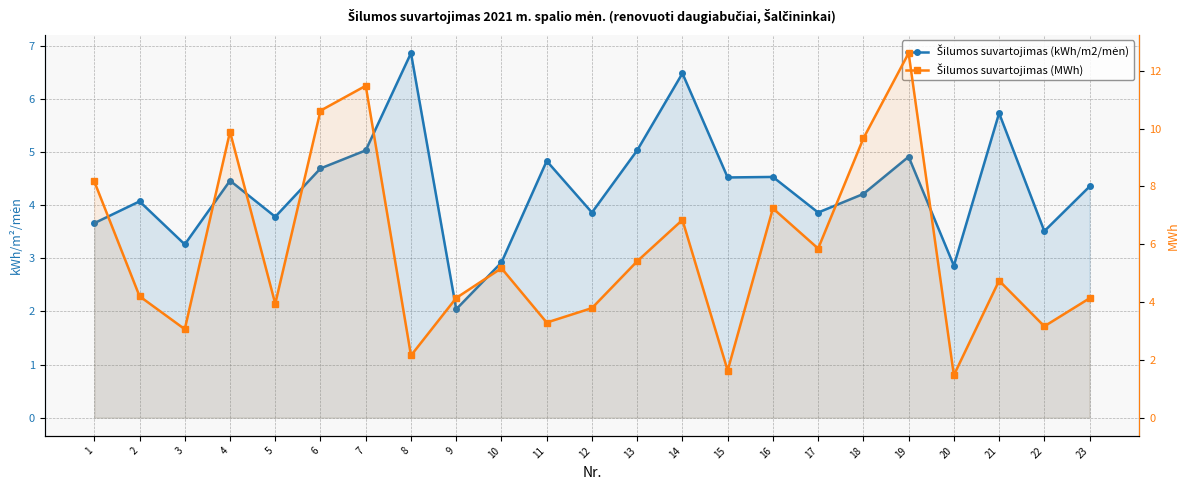

What is the average value of the Šilumos suvartojimas (kWh/m2/mėn) series?

4.3